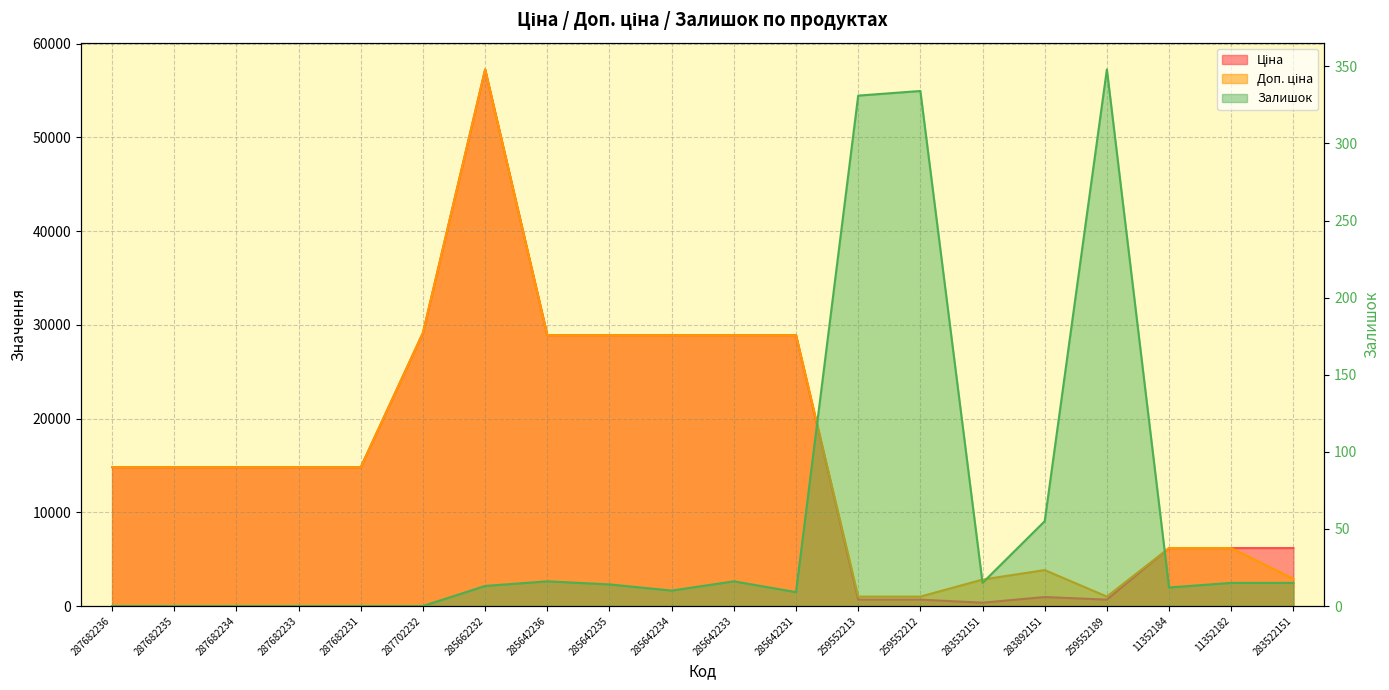

What are all the series names shown in the legend?

Ціна, Доп. ціна, Залишок